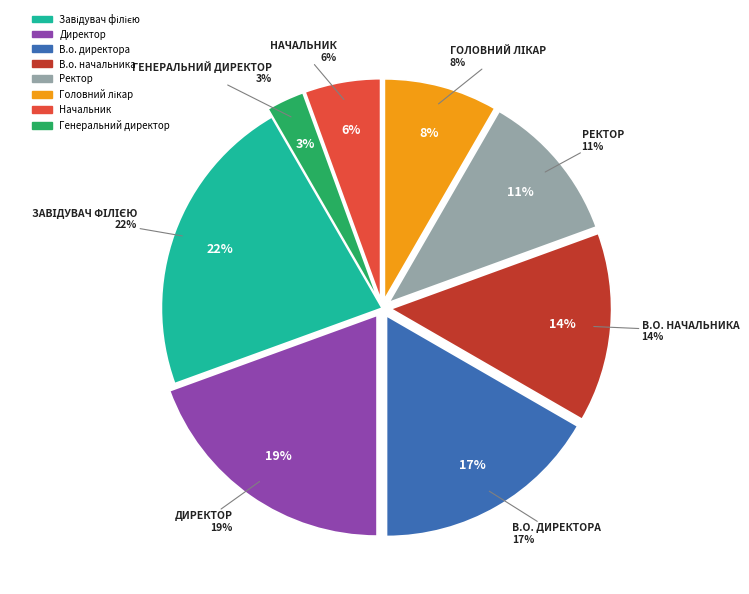

To the nearest percent, what is the difference between the largest and smallest slice percentages?

19%